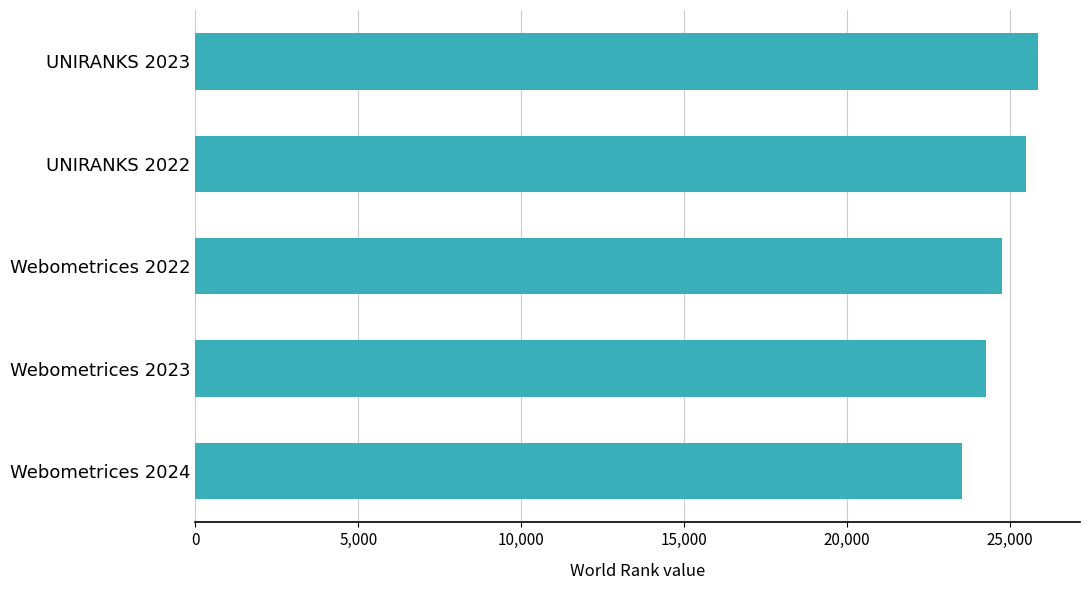

Between Webometrices 2023 and UNIRANKS 2022, which is larger?

UNIRANKS 2022